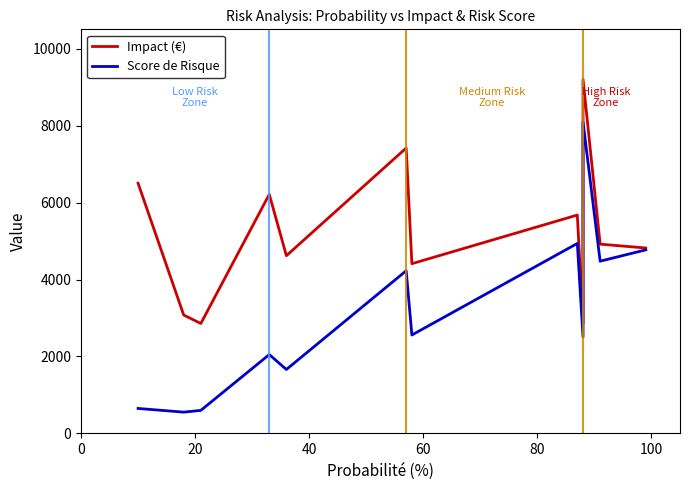

What is the difference between the highest and lowest values at 20?

2523.1